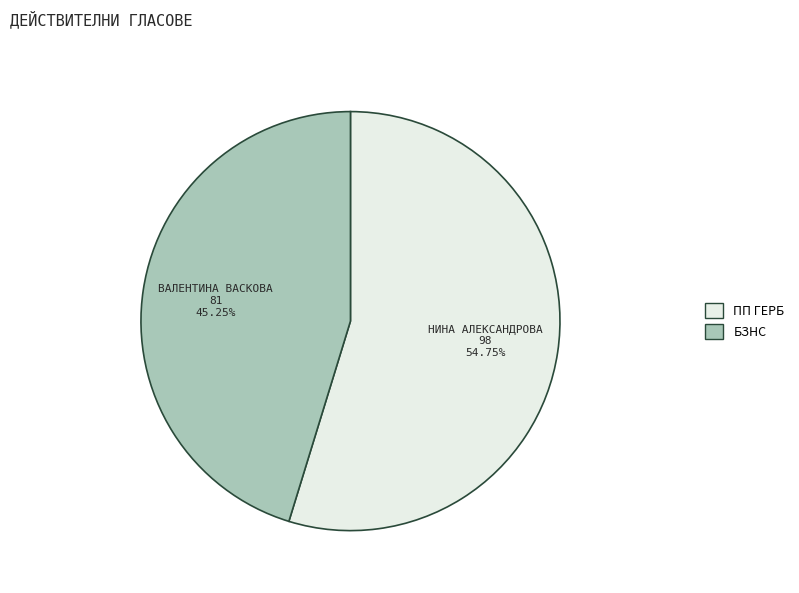

Is there any slice that represents more than half of the pie?

Yes